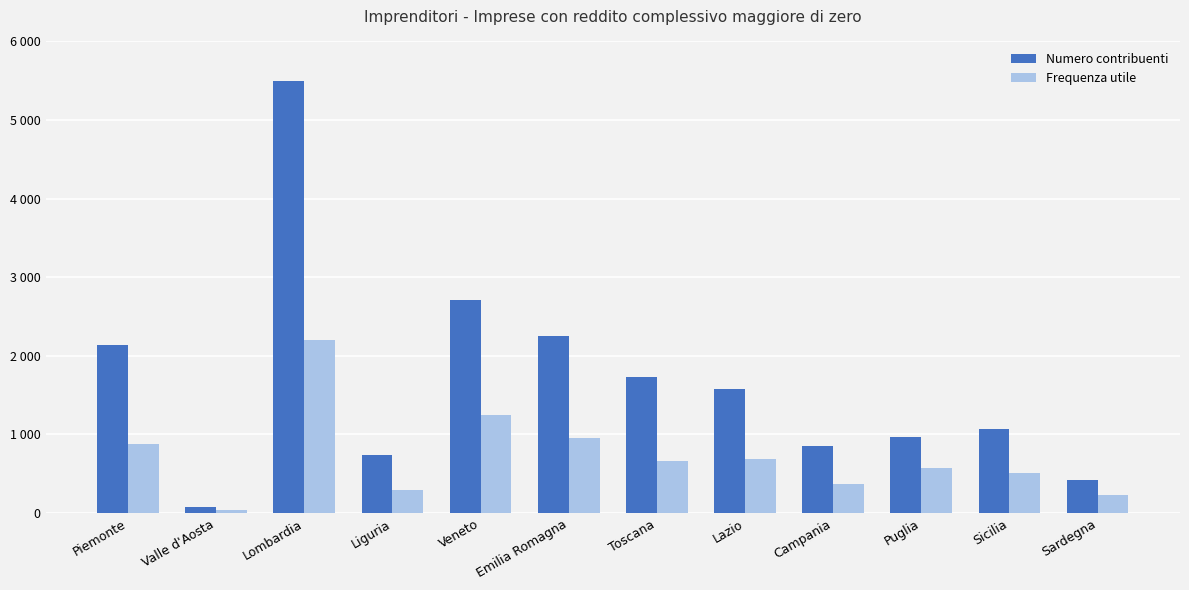

What is the sum of the Frequenza utile values at Liguria and Sicilia?

803